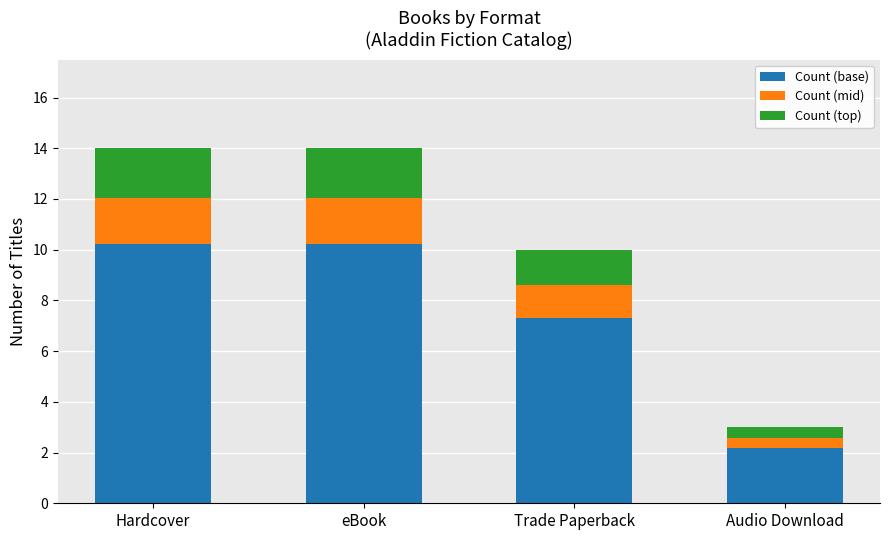

What is the lowest value of the Count (base) series?

2.2